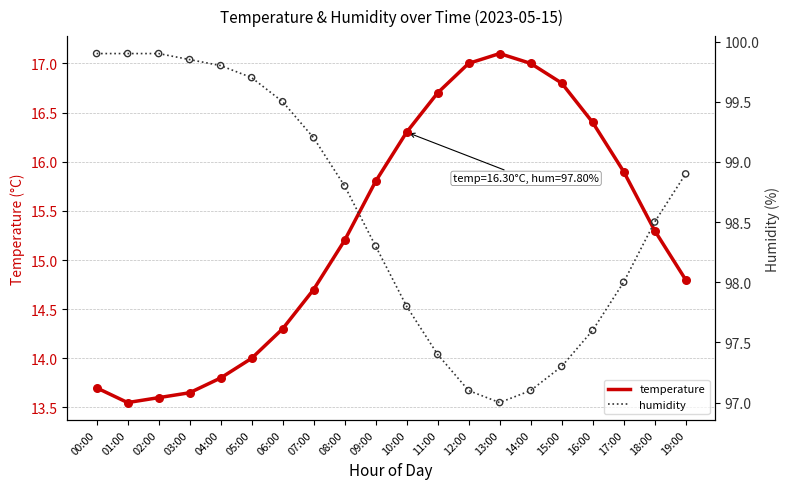

Is the value of humidity at 10:00 greater than the value of temperature at 12:00?

Yes